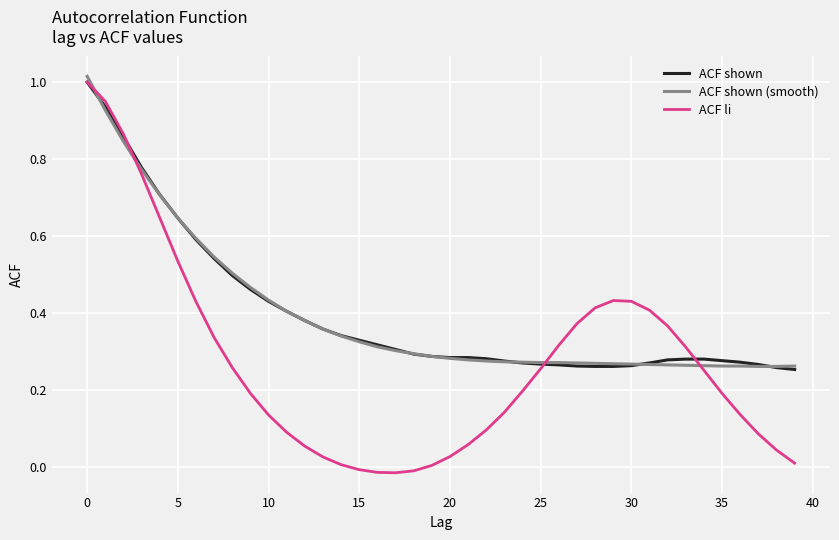

Which series has the largest range (max minus min)?

ACF li